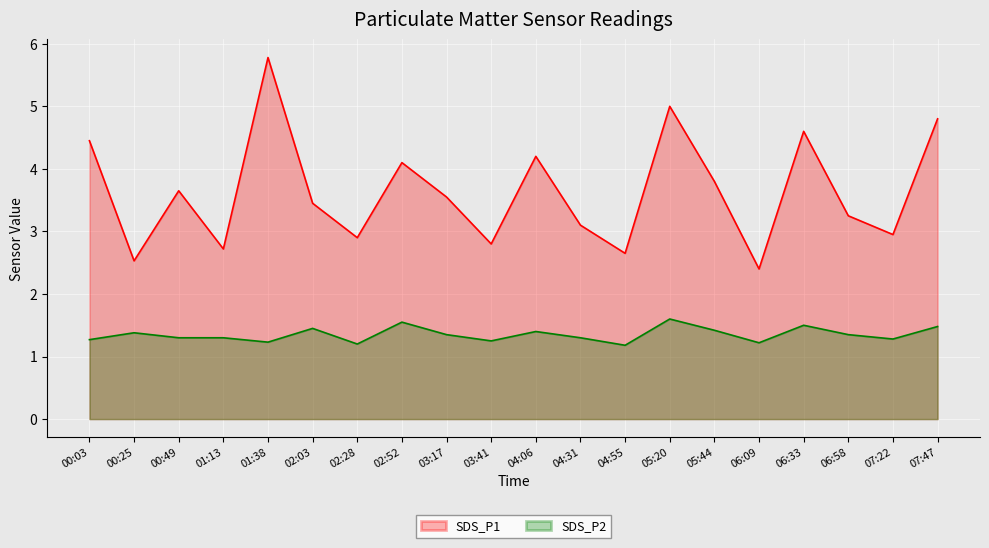

How many distinct data groups are displayed?

2